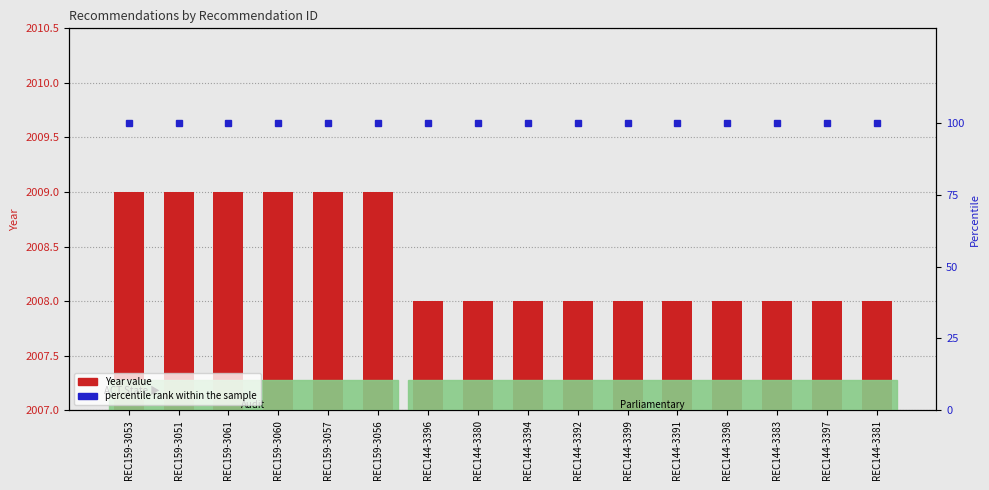

What is the sum of all percentile rank within the sample values?

1600